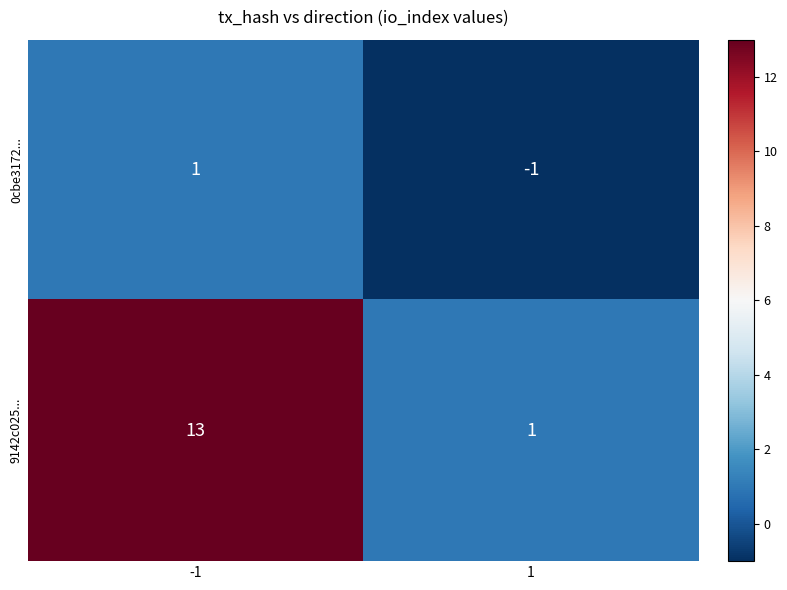

Which series changed the most between -1 and 1?

9142c025...